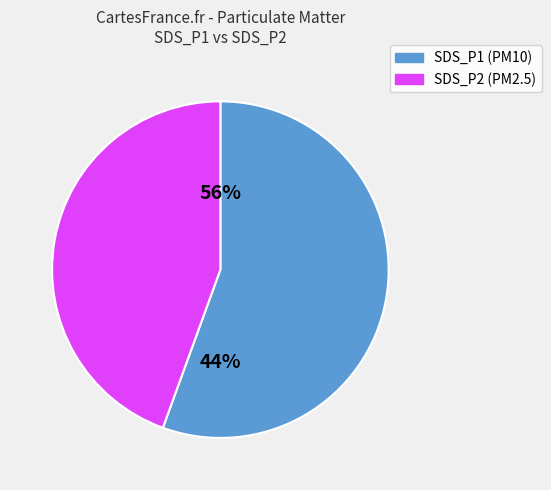

Is it true that SDS_P2 is 44% of the pie?

True